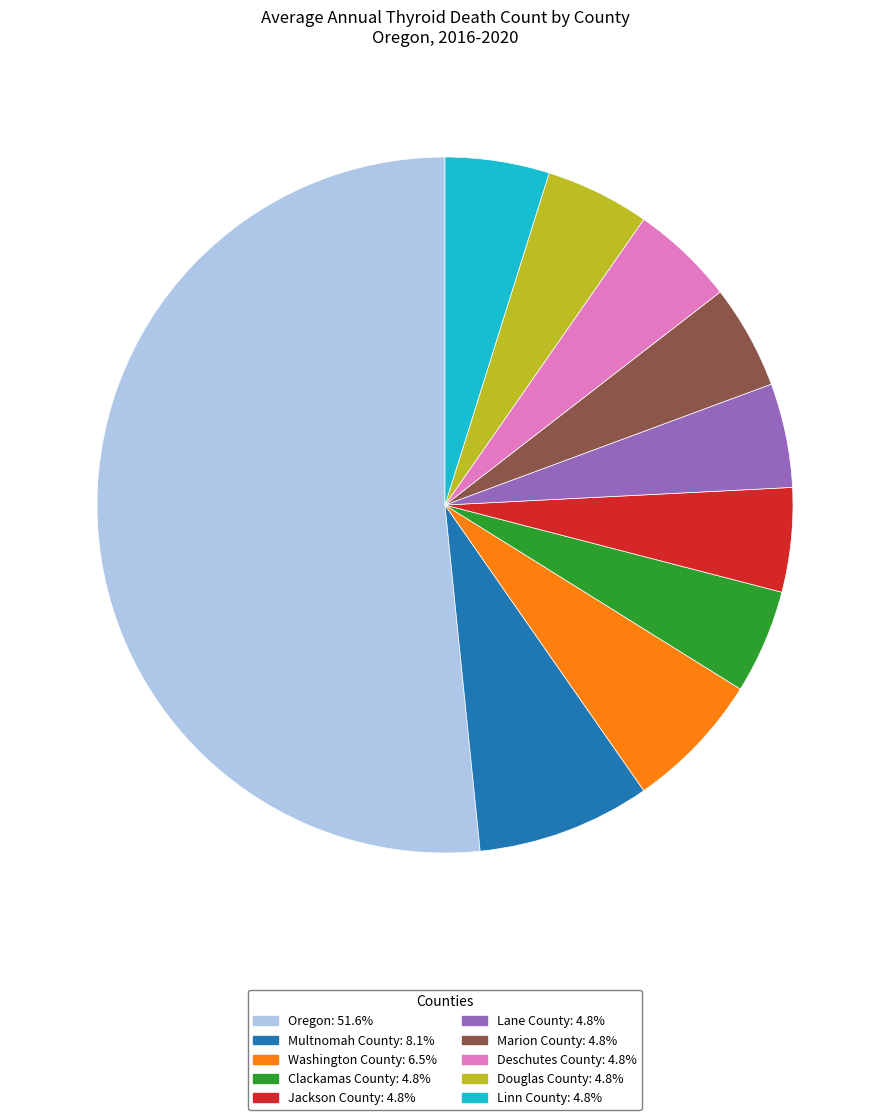

Does Lane County account for over 50% of the chart?

No